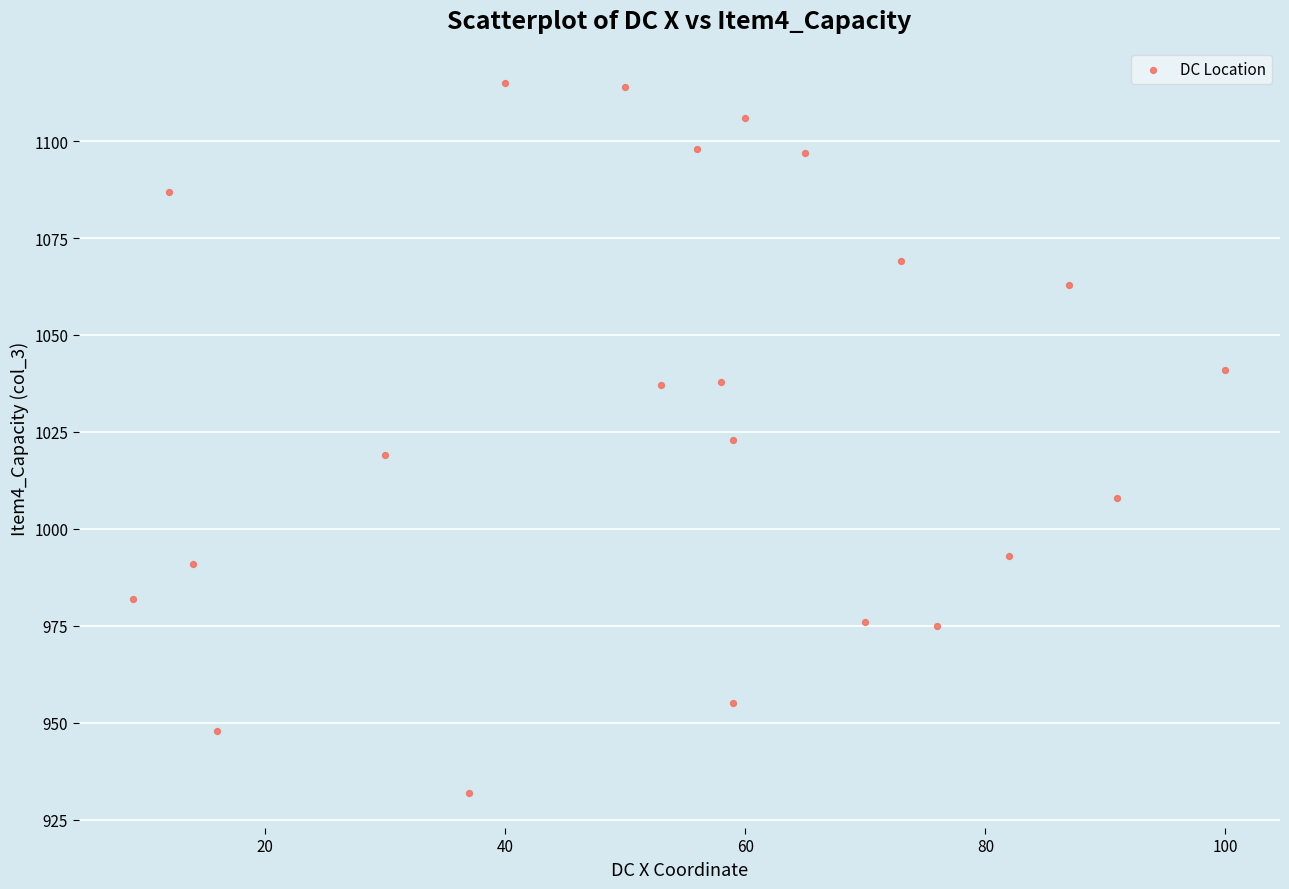

What is the range of Y values (max minus min)?

183